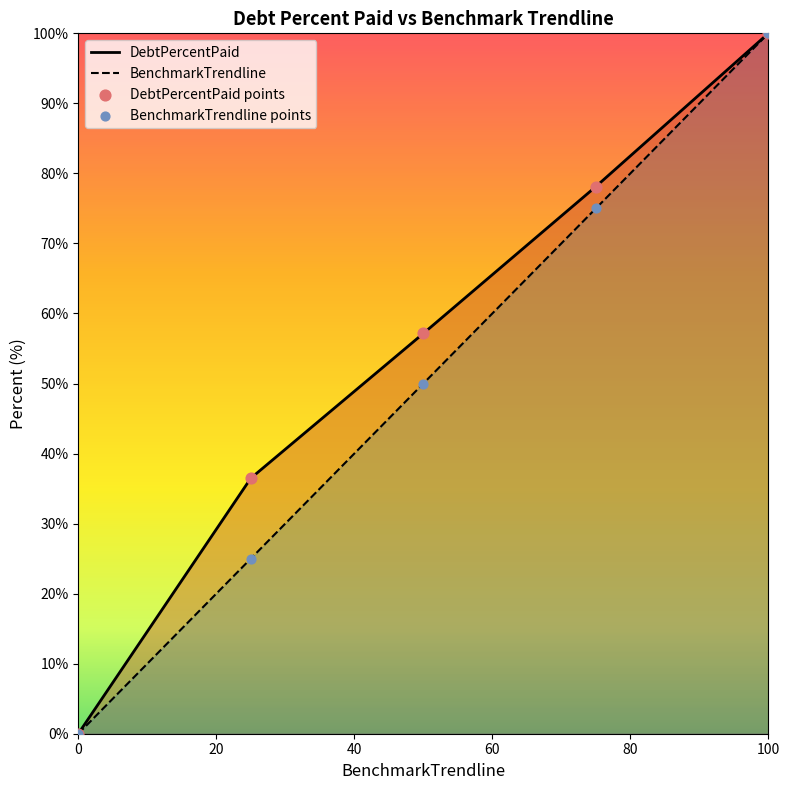

Which series has the largest Y range (max minus min)?

DebtPercentPaid